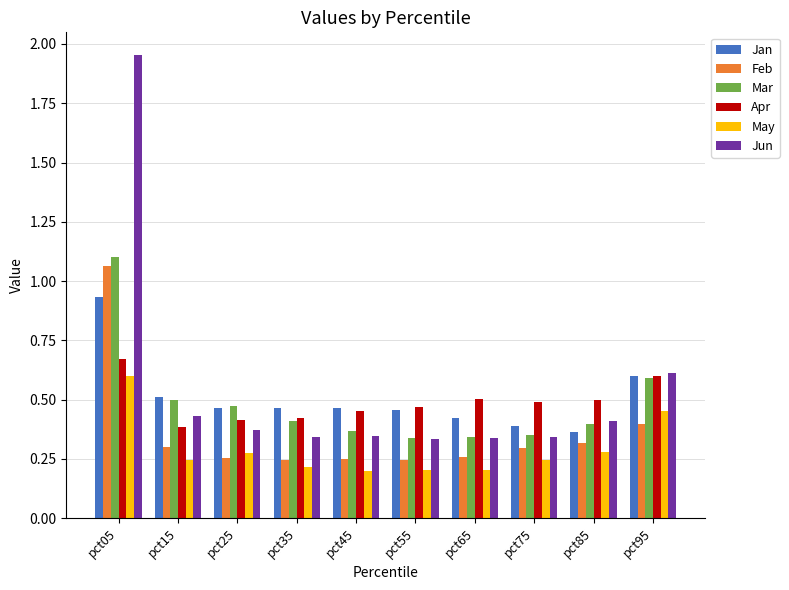

What is the difference between the Apr values at pct85 and pct25?

0.1